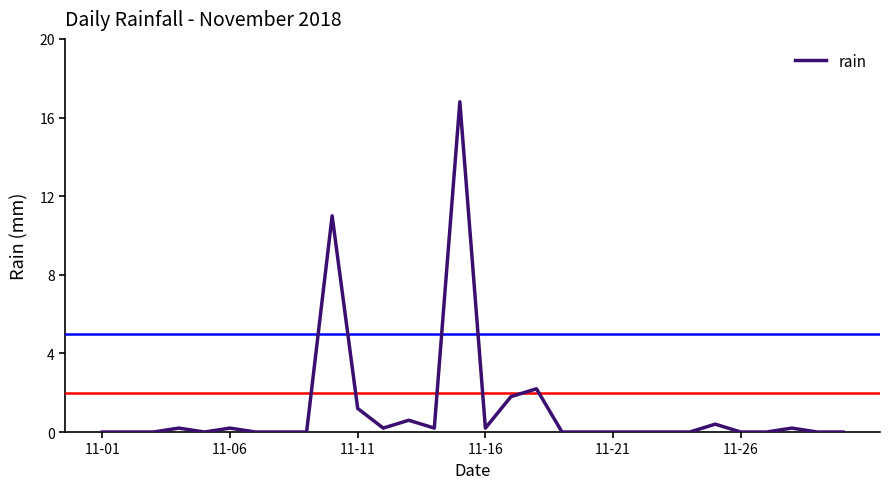

What is the difference between the maximum and minimum values?

16.8